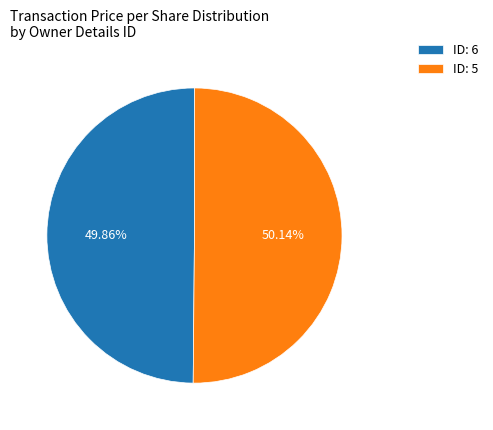

Does any single category account for the majority?

Yes